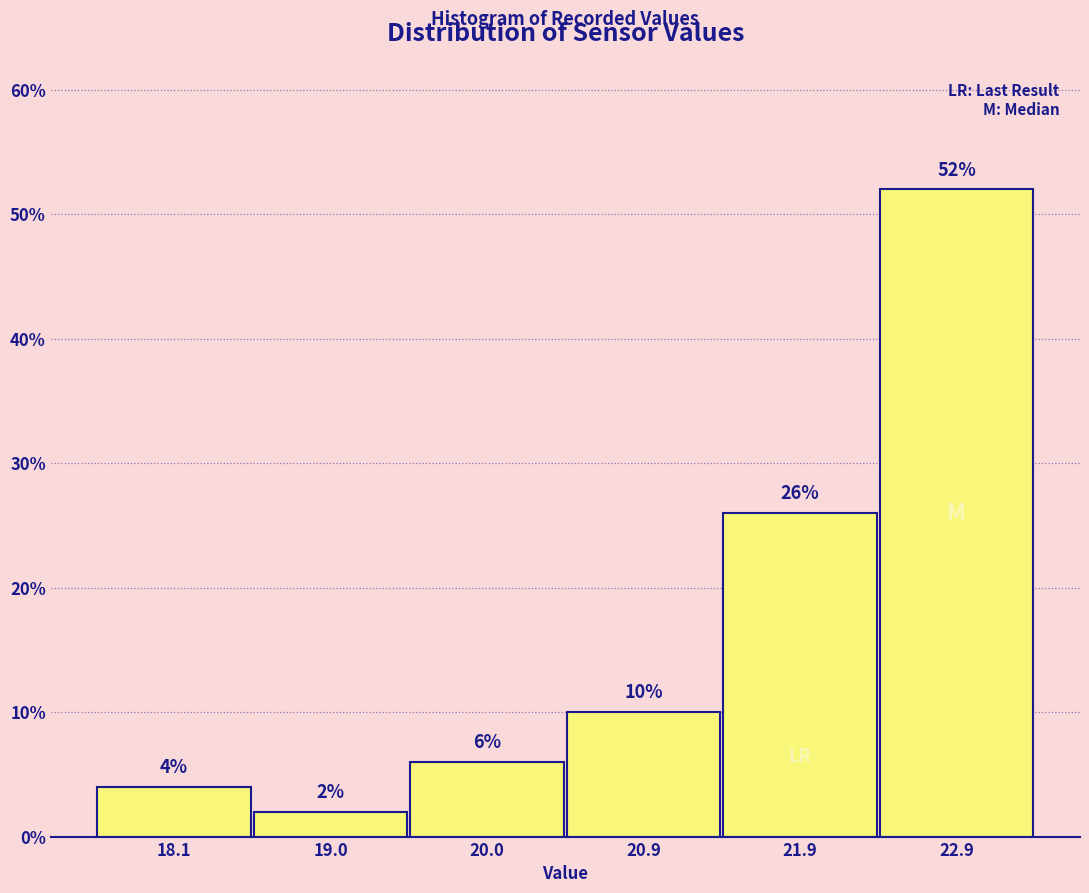

Which range on the x-axis has the tallest bar?

22.4 to 23.3